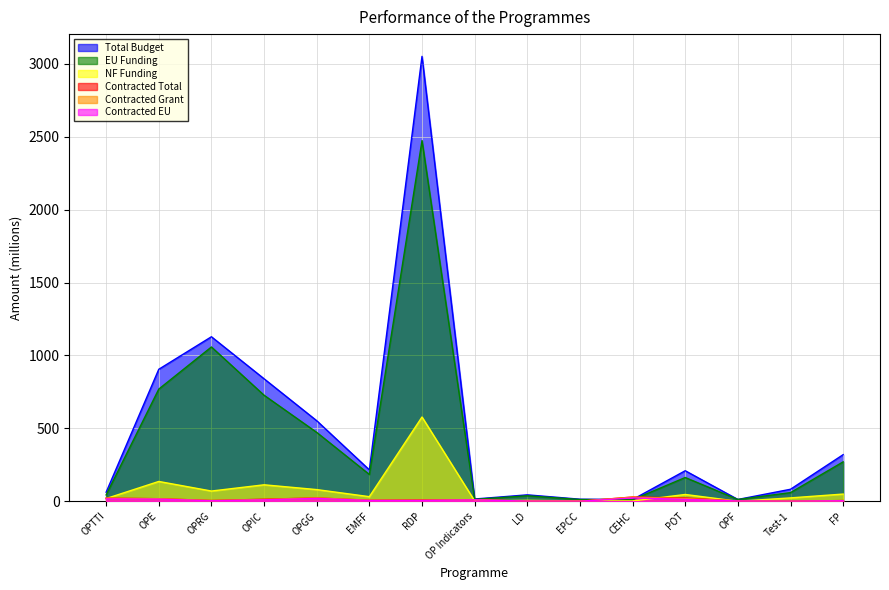

Rank the series by their maximum value, from highest to lowest.

Total Budget, EU Funding, NF Funding, Contracted Total, Contracted Grant, Contracted EU